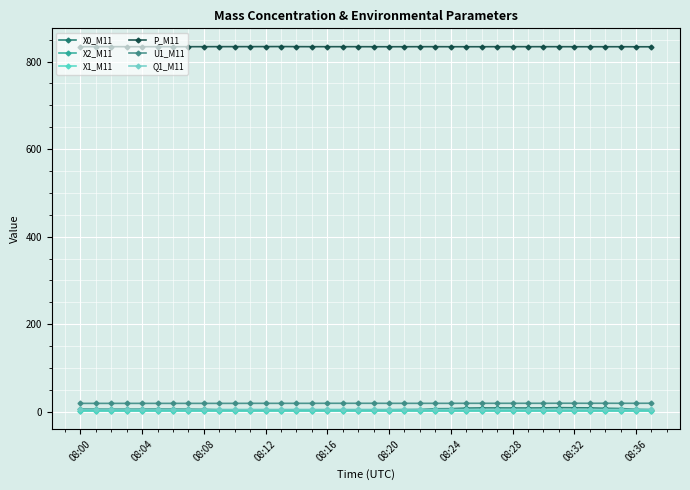

Which category has the highest value across all series?

13